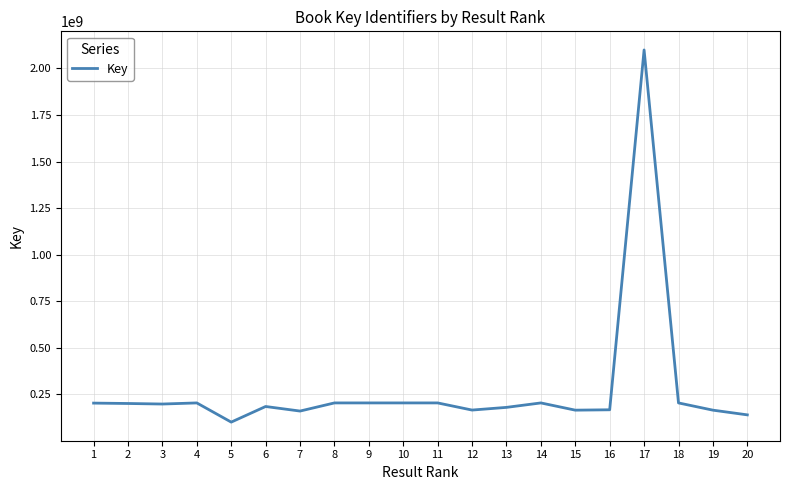

What value does the data have at 2?

200231501